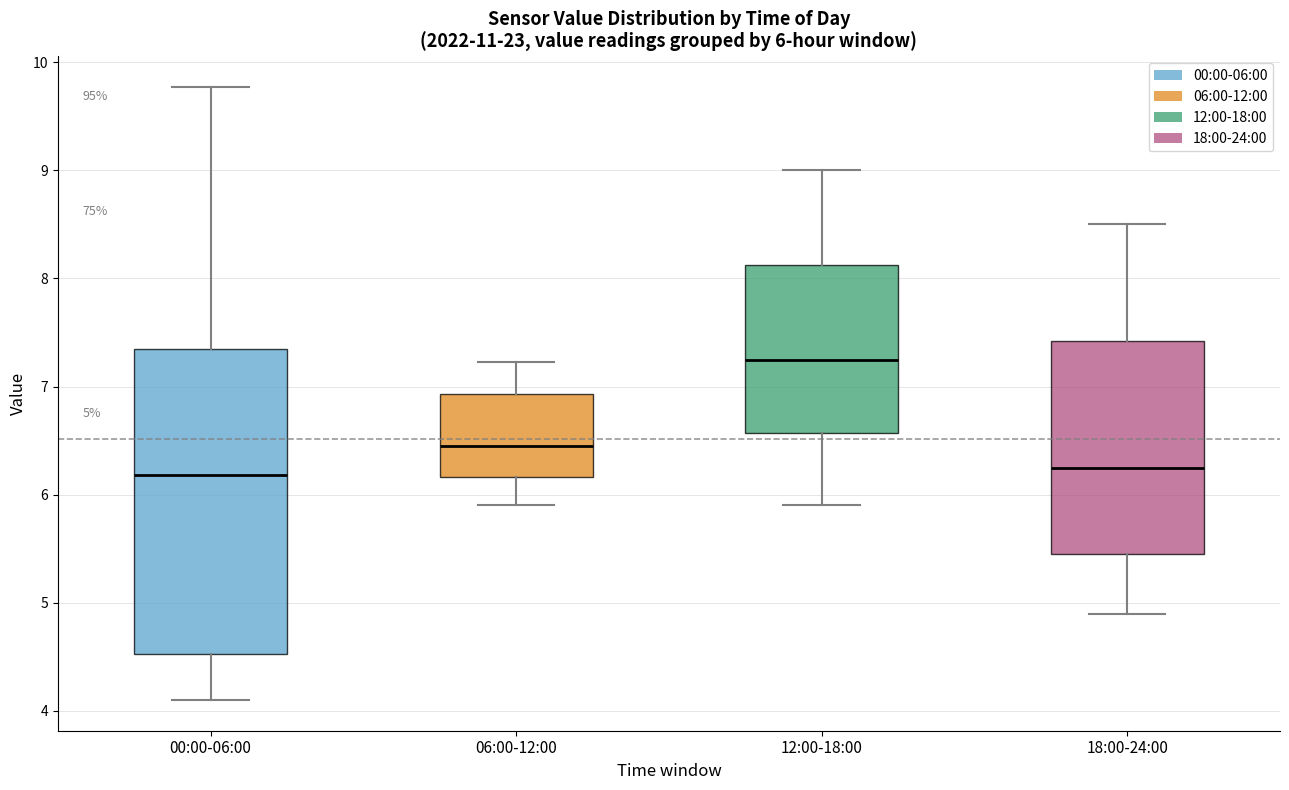

Comparing the boxes themselves (not the whiskers), which one is the tallest?

00:00-06:00